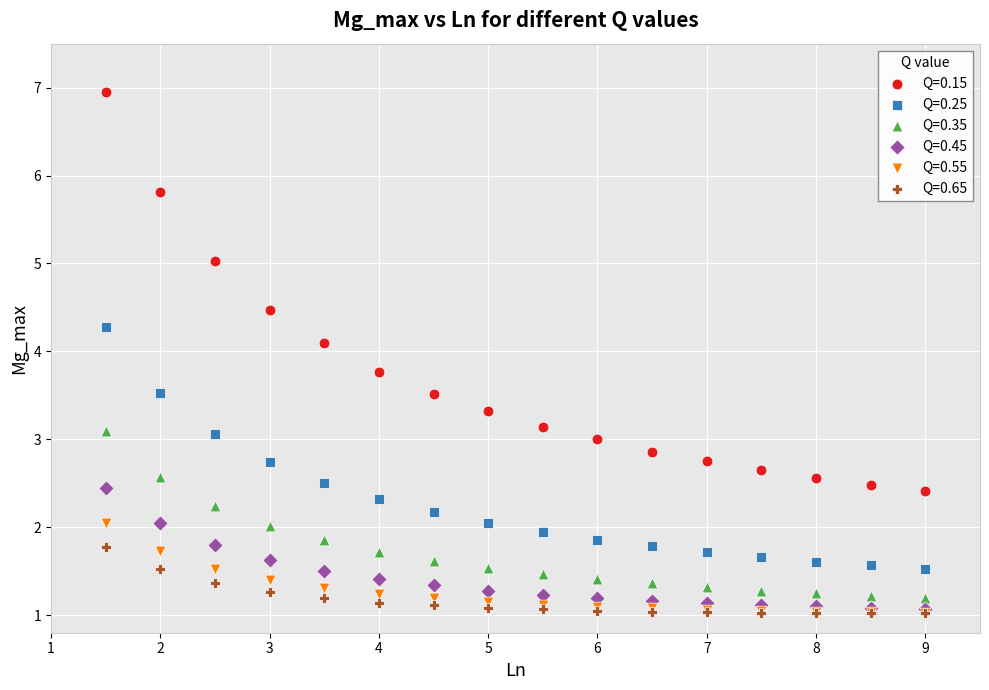

What are all the series names shown in the legend?

Q=0.15, Q=0.25, Q=0.35, Q=0.45, Q=0.55, Q=0.65